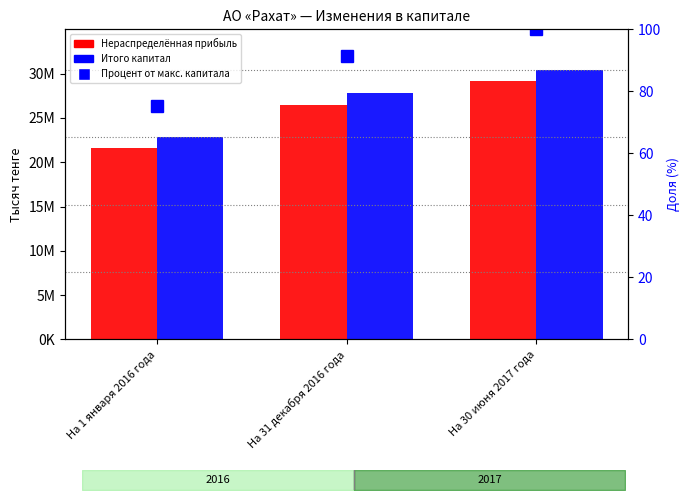

How many distinct data groups are displayed?

3